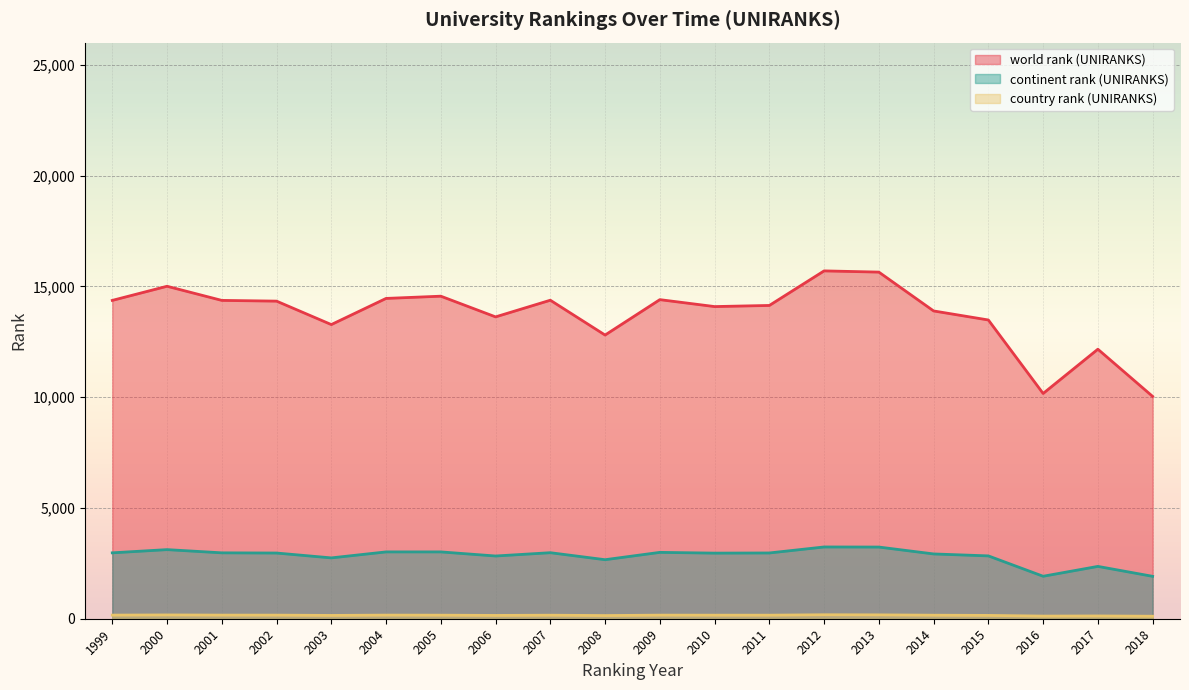

What is the sum of the continent rank (UNIRANKS) values at 2011 and 2003?

5714